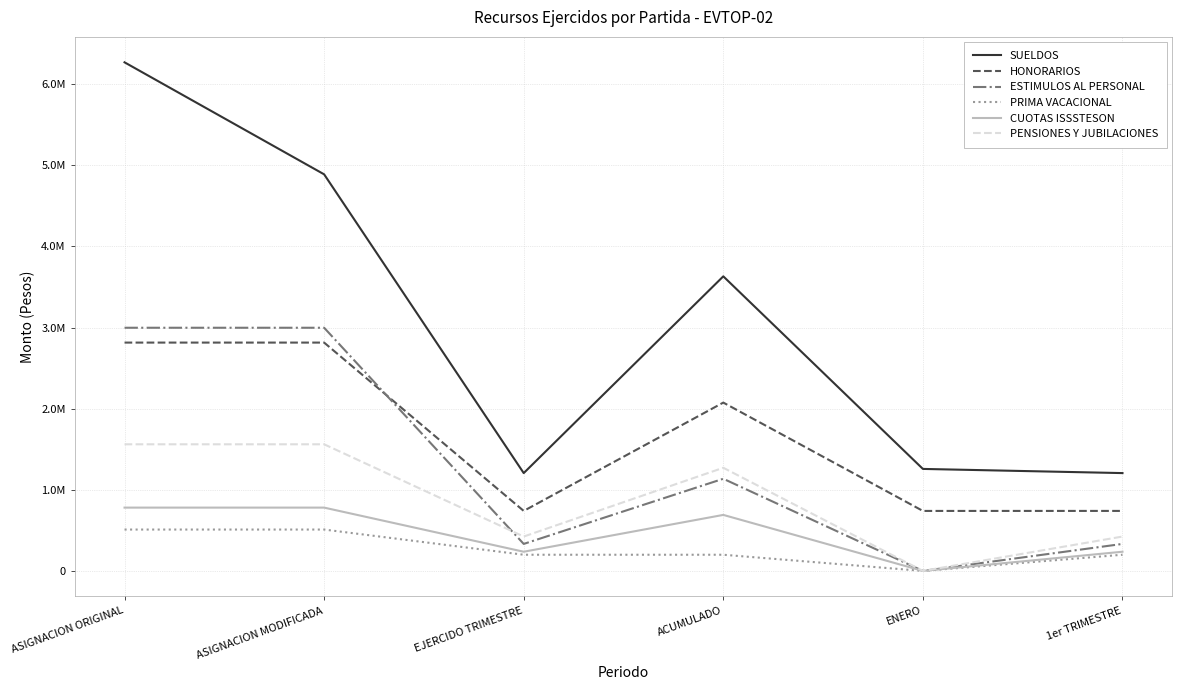

What is the sum of all PENSIONES Y JUBILACIONES values?

5241540.8